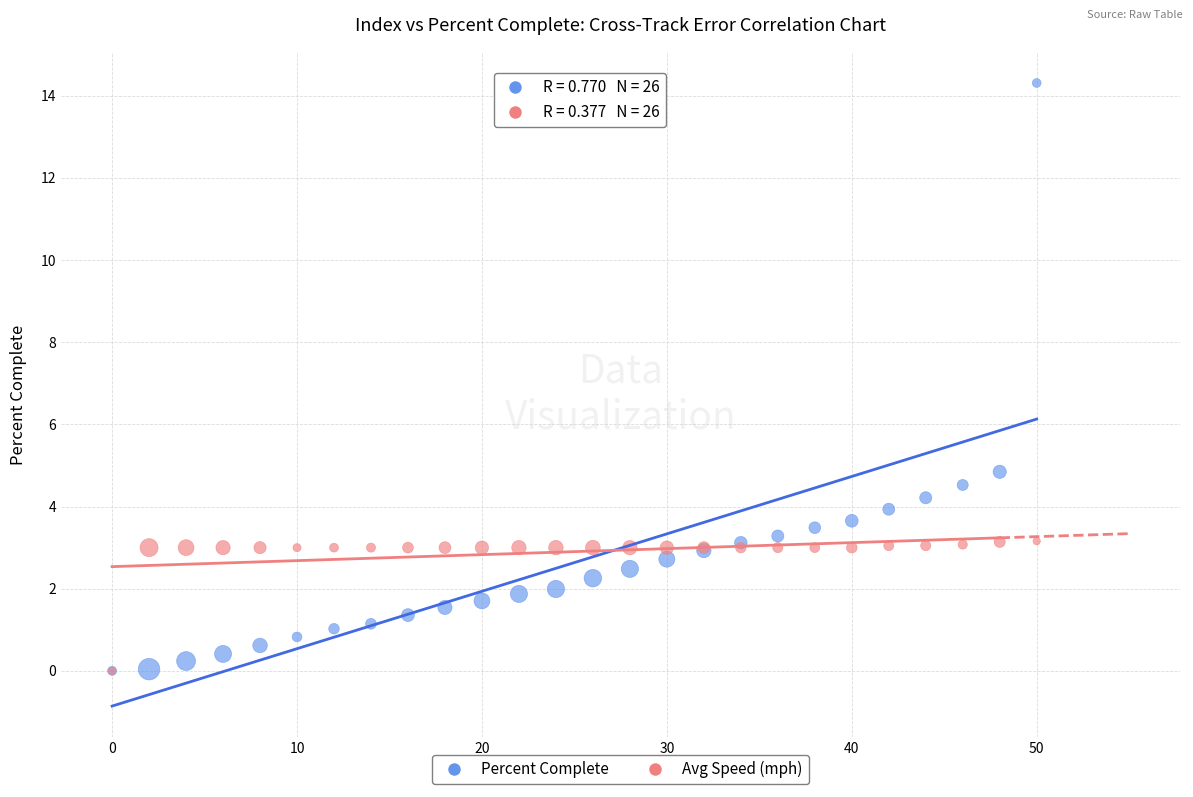

Across all series, what Y value is closest to 7?

4.8